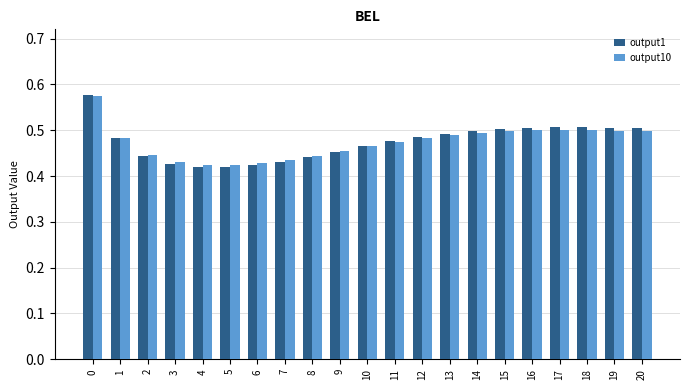

What is the sum of all output10 values?

9.9